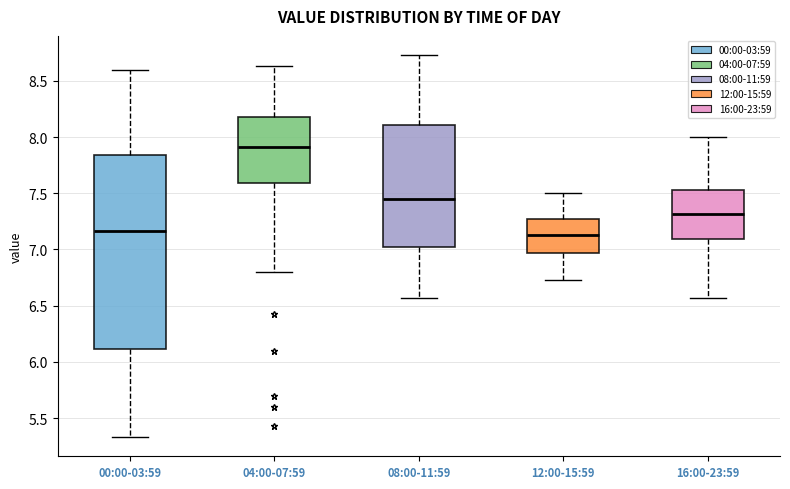

Where does the lower whisker of the box for 00:00-03:59 end on the y-axis? The values are not printed on the chart, so give them approximately, as read against the axis.

5.35